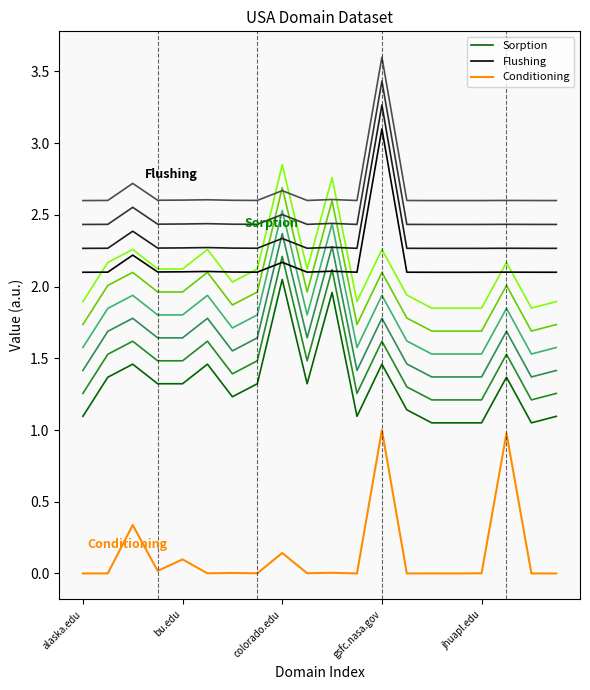

Rank the series by their average value, from lowest to highest.

Conditioning, Sorption, Flushing